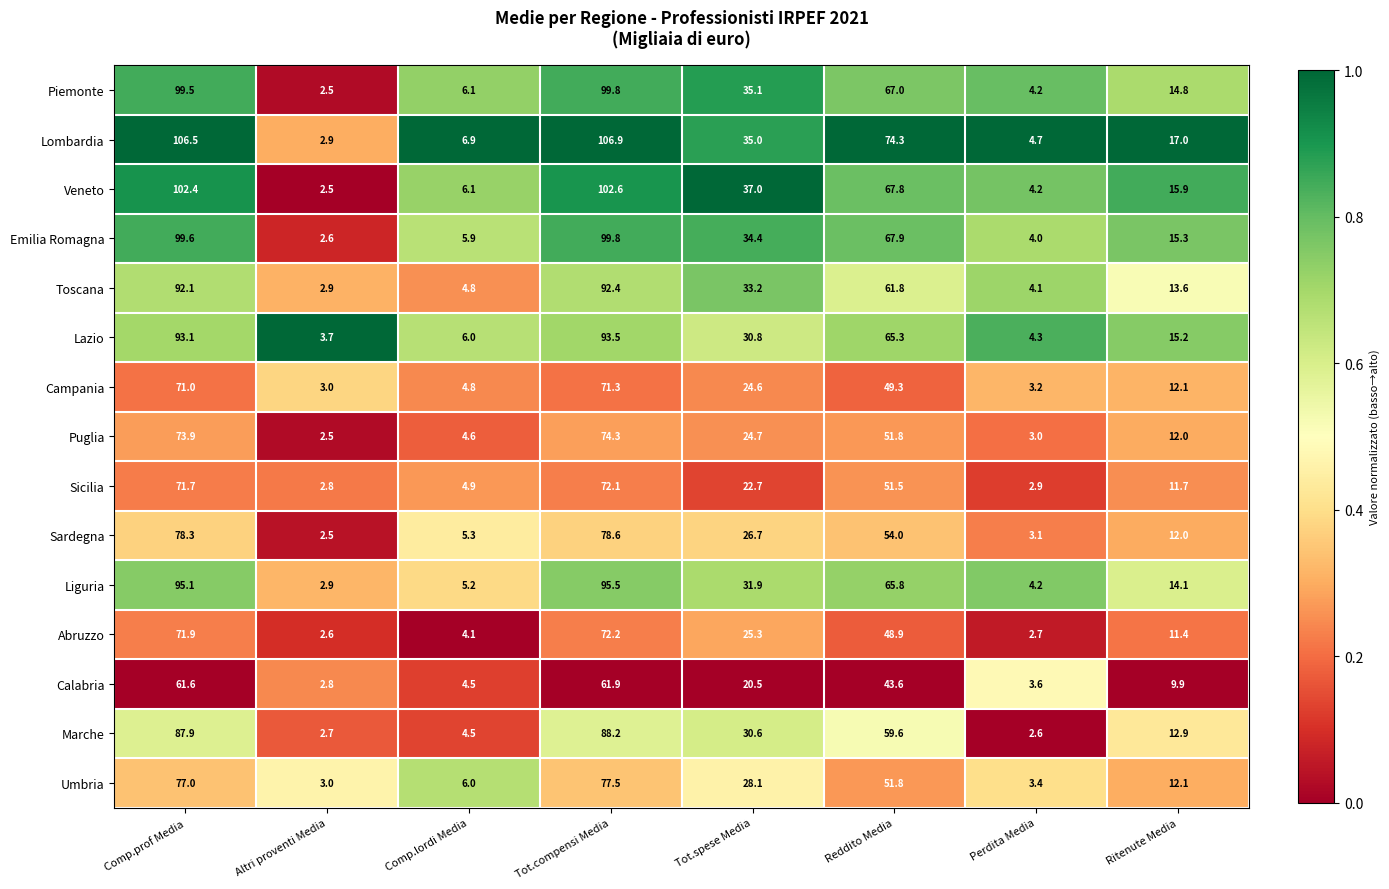

What is the spread (max minus min) of values at Comp.prof Media?

44.9